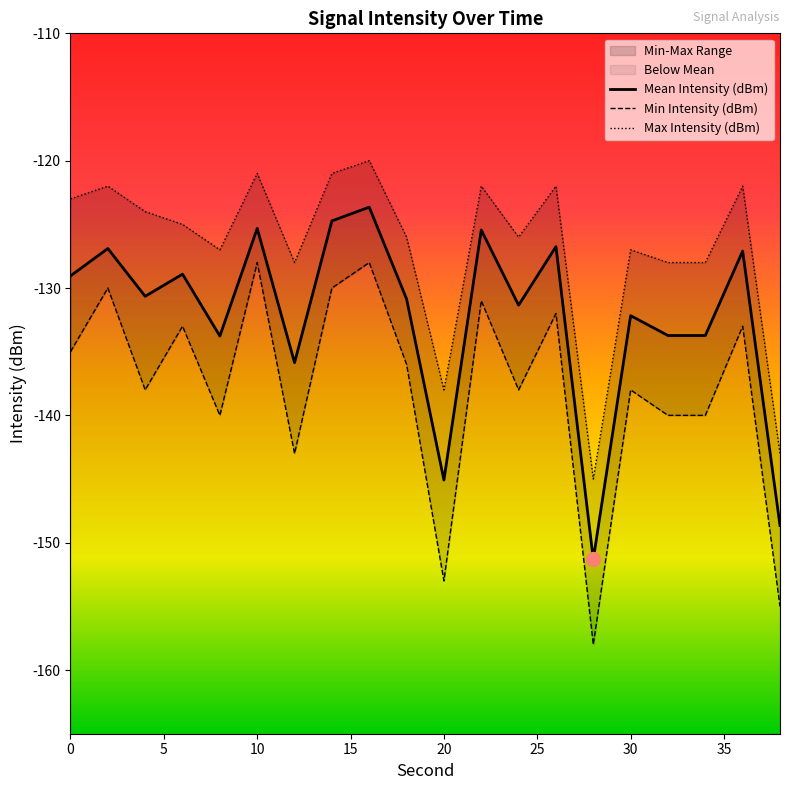

Is the value of Min Intensity (dBm) at 38 greater than the value of Mean Intensity (dBm) at 32?

No